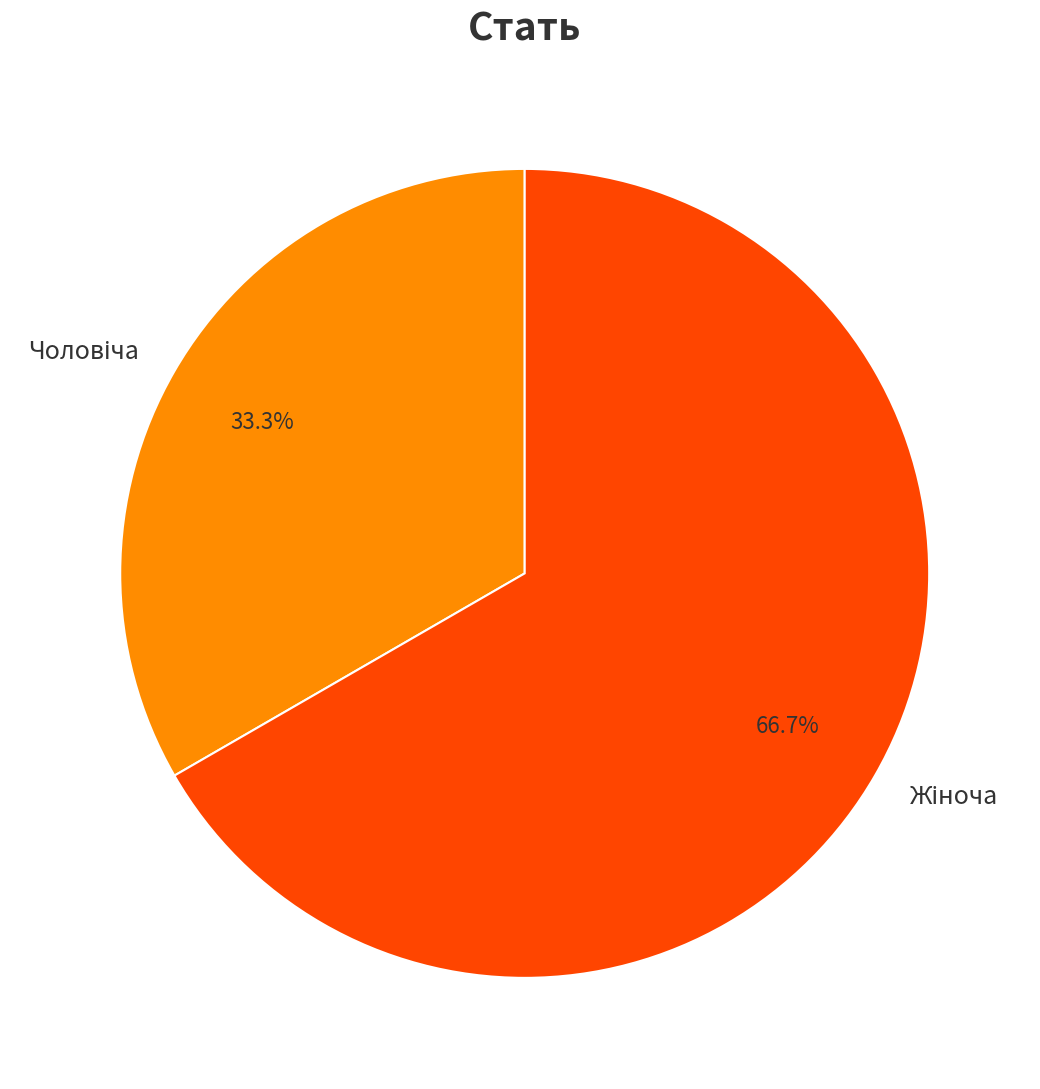

Is there a majority slice in this chart?

Yes